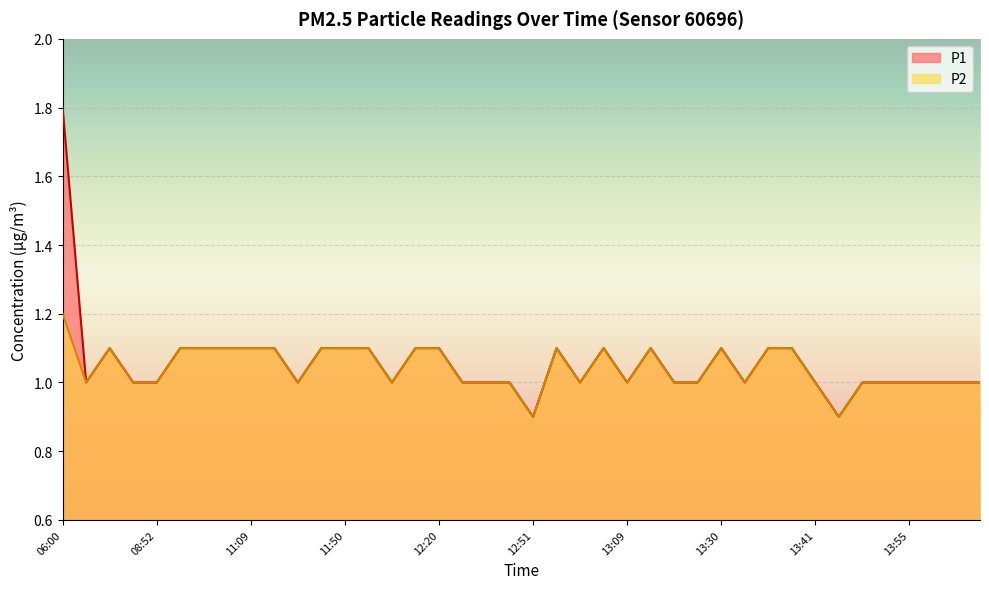

What is the minimum value for P2?

0.9